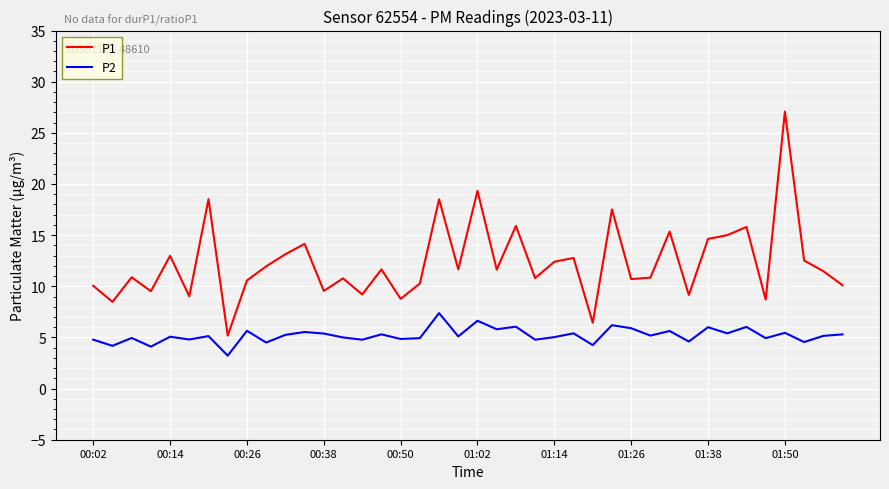

What is the difference between the maximum and minimum values in the P1 series?

21.9